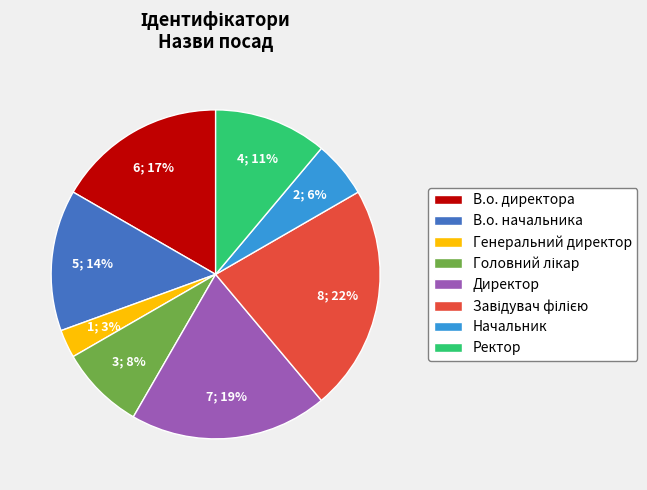

What is the smallest slice in the pie chart?

Генеральний директор